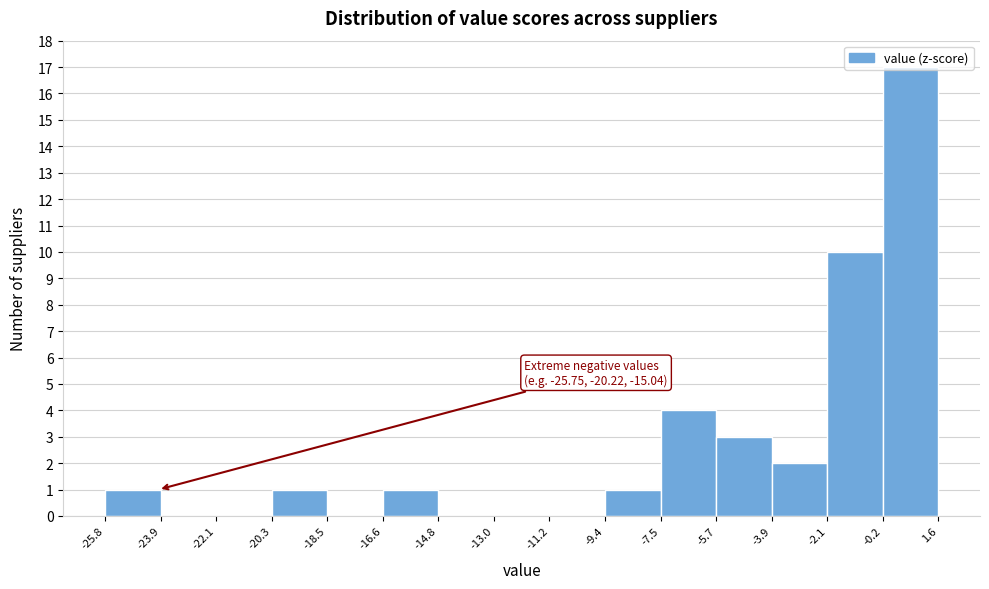

Which range on the x-axis has the tallest bar?

-0.2 to 1.6